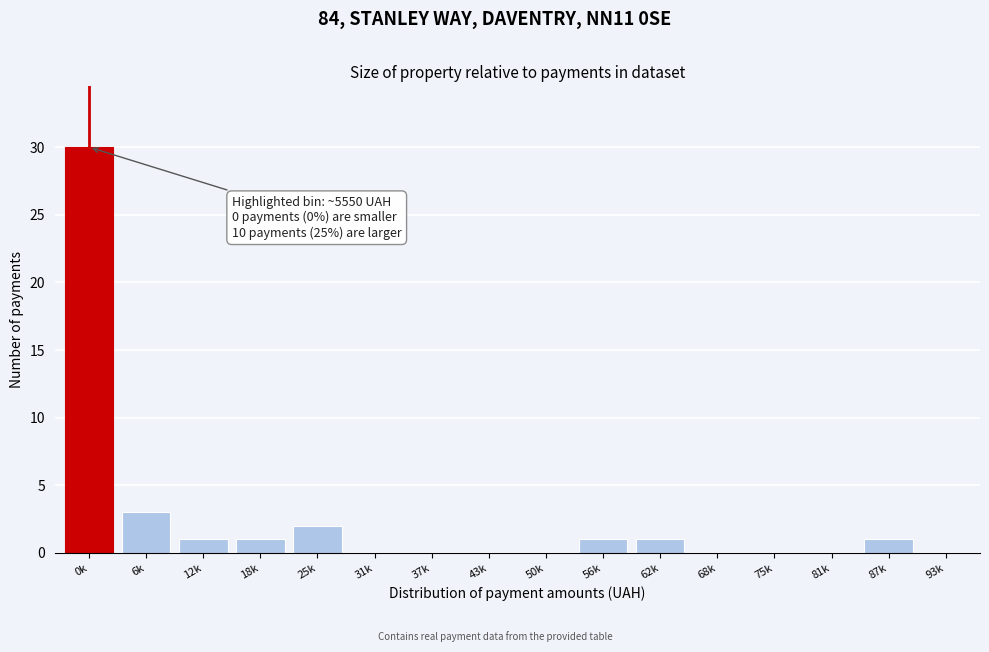

Reading left to right, transcribe all the data shown in this chart.

0k=30	6k=3	12k=1	18k=1	25k=2	31k=0	37k=0	43k=0	50k=0	56k=1	62k=1	68k=0	75k=0	81k=0	87k=1	93k=0